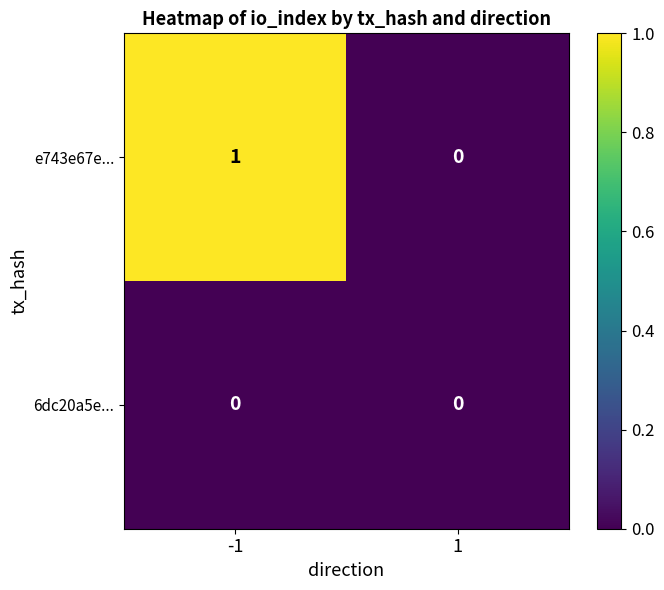

Which series has the widest spread of values?

e743e67e...